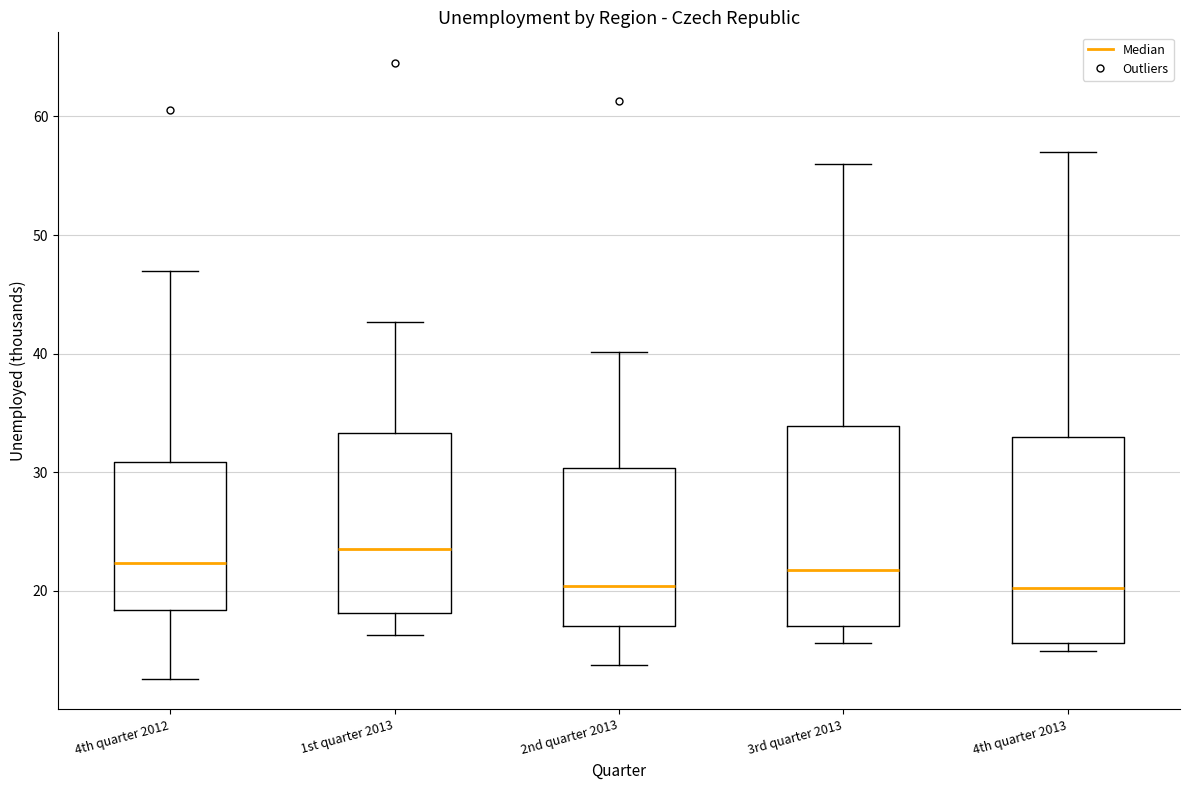

Reading left to right, transcribe this box plot: for each box, give where its median line is, the range the box spans, and where its two whiskers end, as read against the y-axis. The values are not printed on the chart, so give them approximately, as read against the axis.

4th quarter 2012: median 22, box 18 to 31, whiskers 13 to 47
1st quarter 2013: median 24, box 18 to 33, whiskers 16 to 43
2nd quarter 2013: median 20, box 17 to 30, whiskers 14 to 40
3rd quarter 2013: median 22, box 17 to 34, whiskers 16 to 56
4th quarter 2013: median 20, box 16 to 33, whiskers 15 to 57